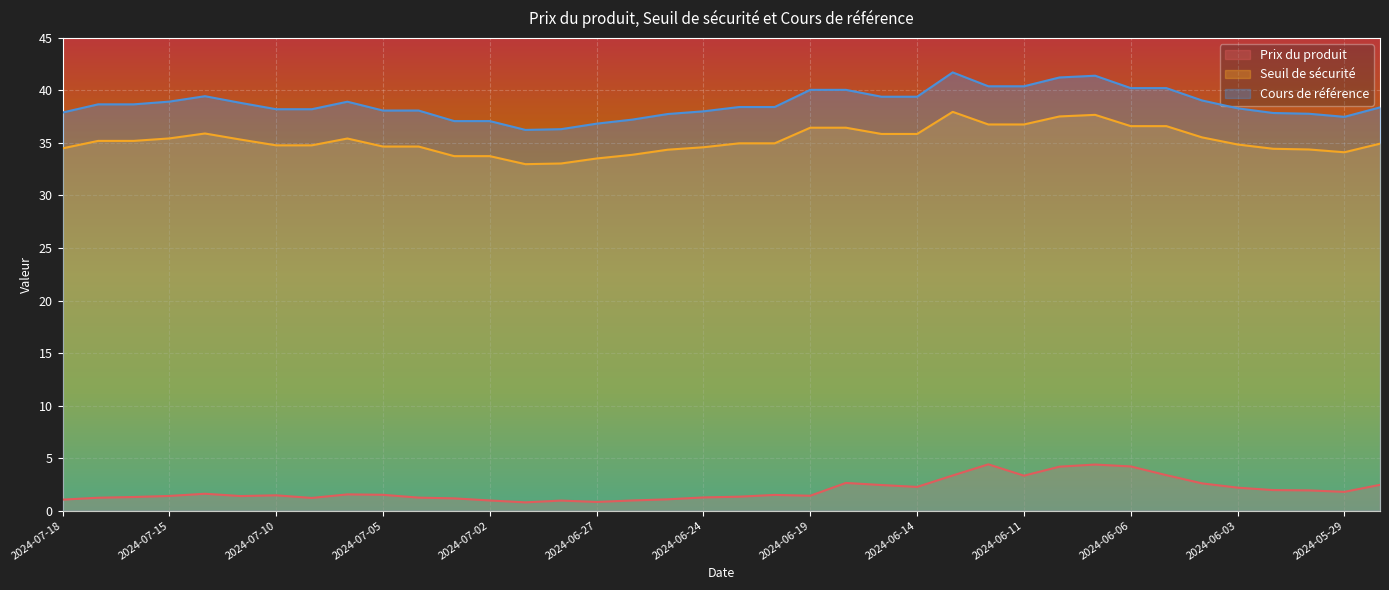

How many lines are shown in the chart?

3